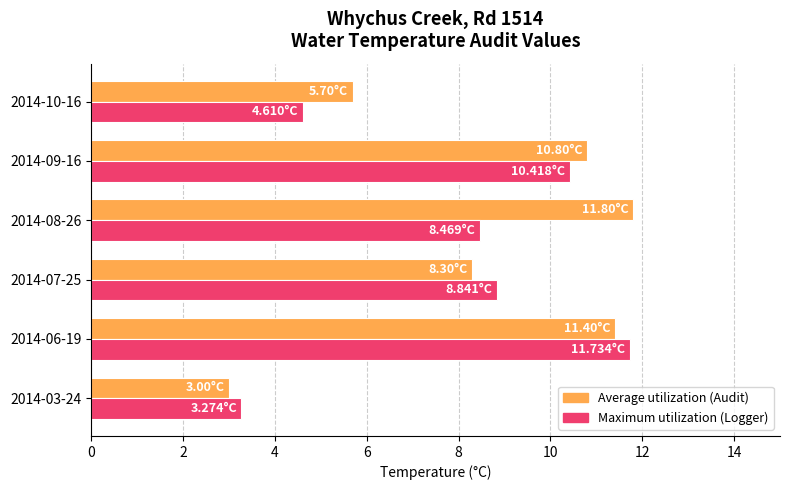

At which category is the sum across all series the highest?

2014-06-19